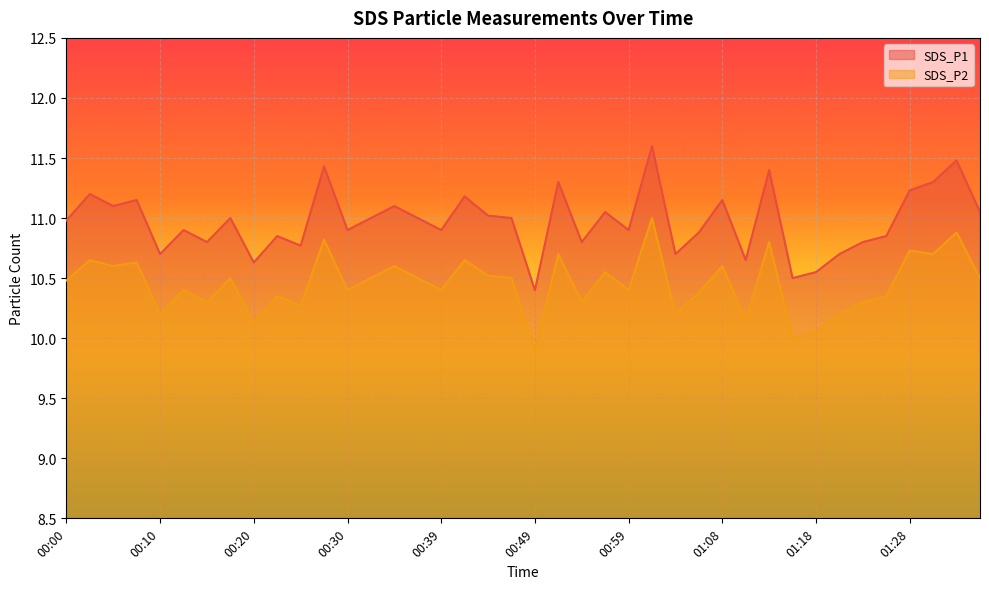

Which series has the widest spread of values?

SDS_P1